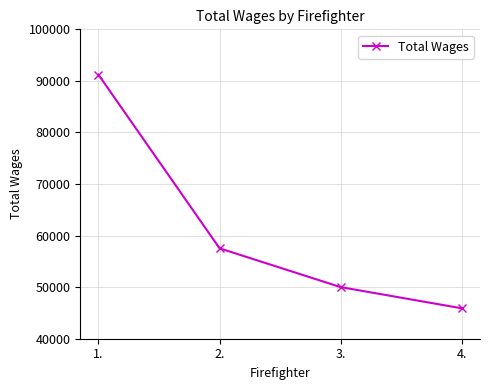

What is the value of the 1st point from the left?

91207